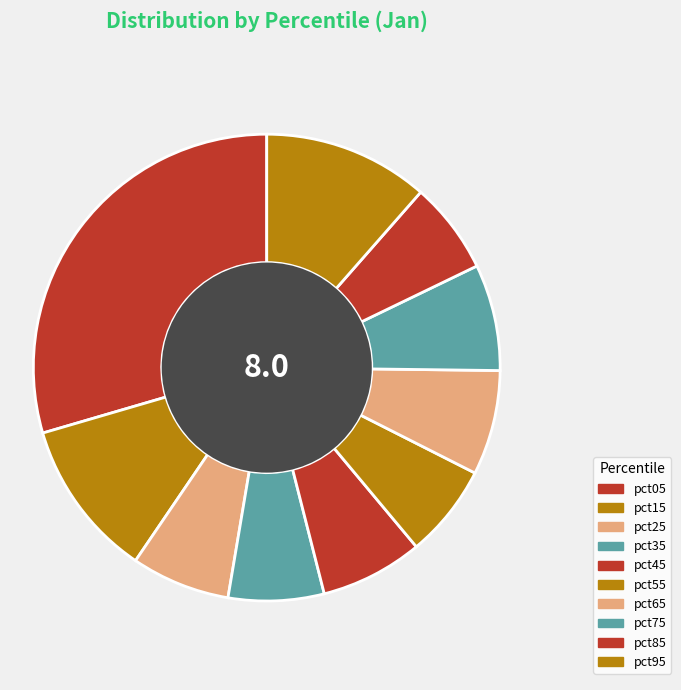

The pct75 slice represents 19% of the pie. True or false?

False